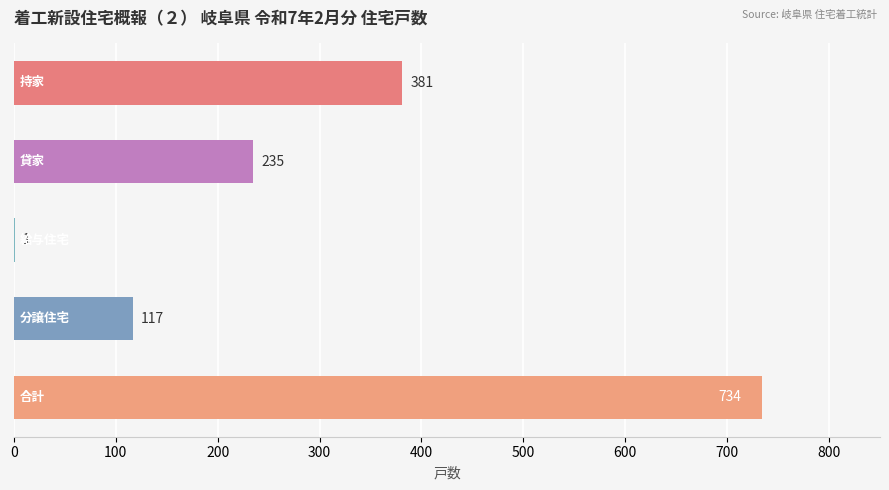

What is the greatest value displayed?

734